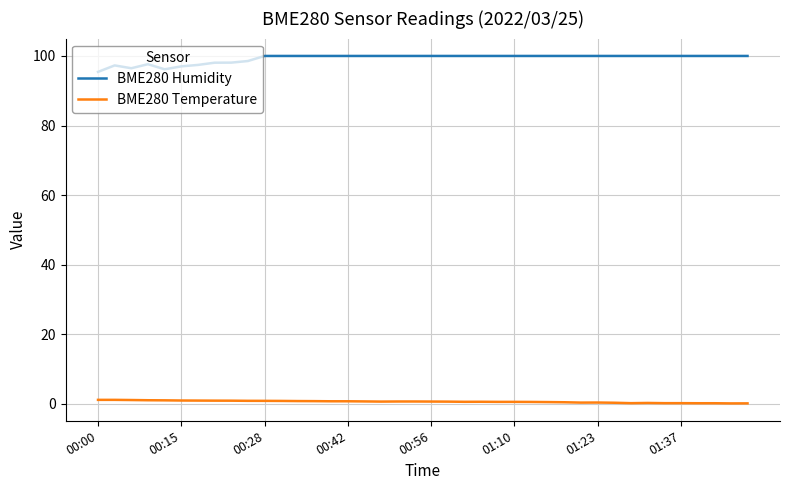

What is the sum of all BME280 Humidity values?

3972.1